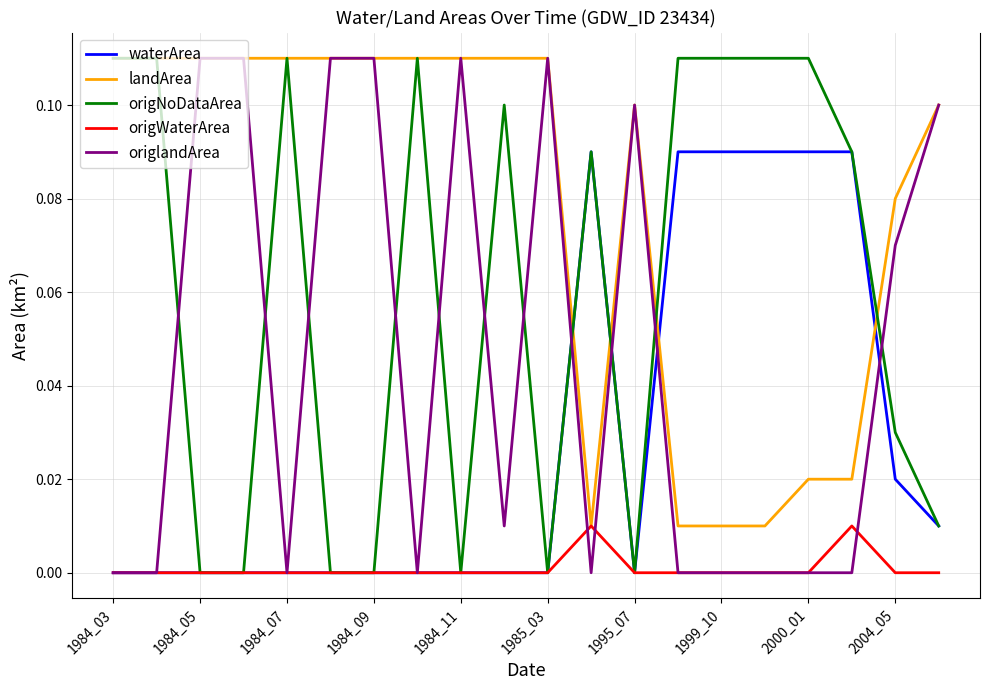

Which series has the largest total across all categories?

landArea